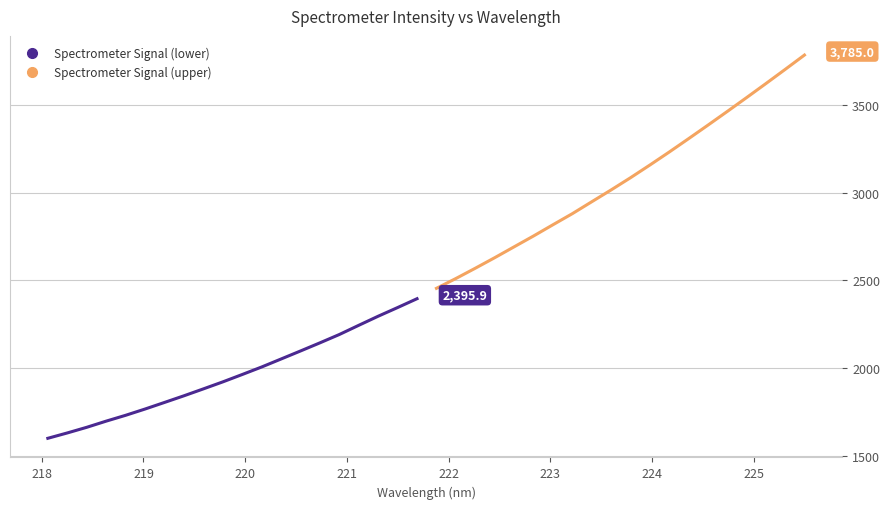

The Spectrometer Signal (upper) series shows 4061.5 at 218. True or false?

False